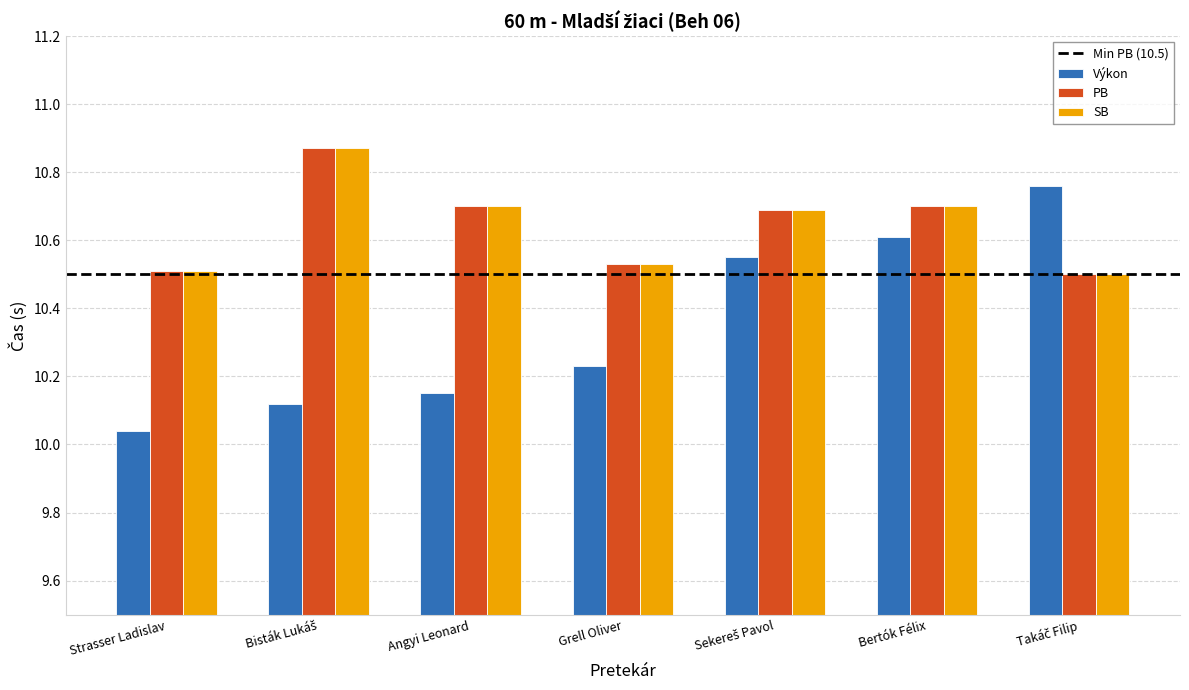

What is the total value across all series at Grell Oliver?

31.3